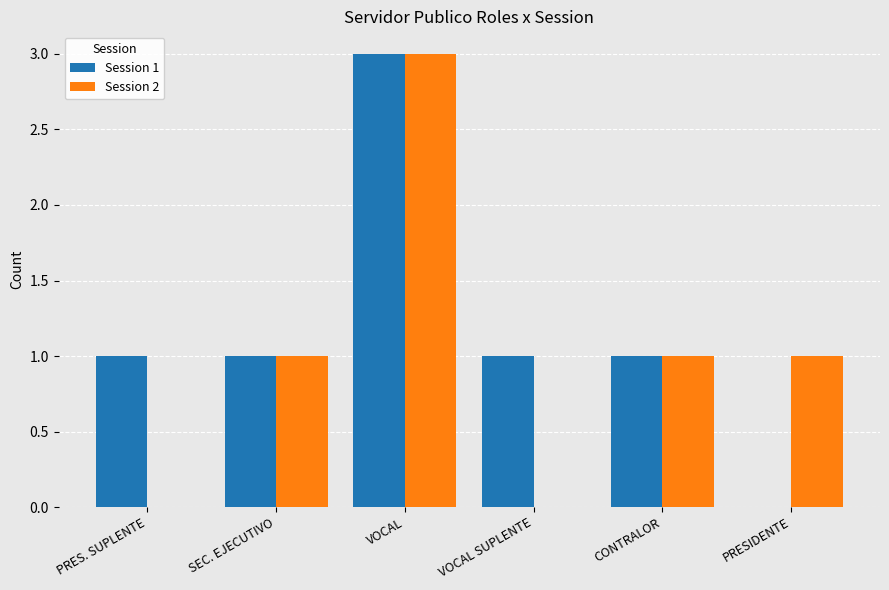

Which series changed the most between CONTRALOR and PRESIDENTE?

Session 1